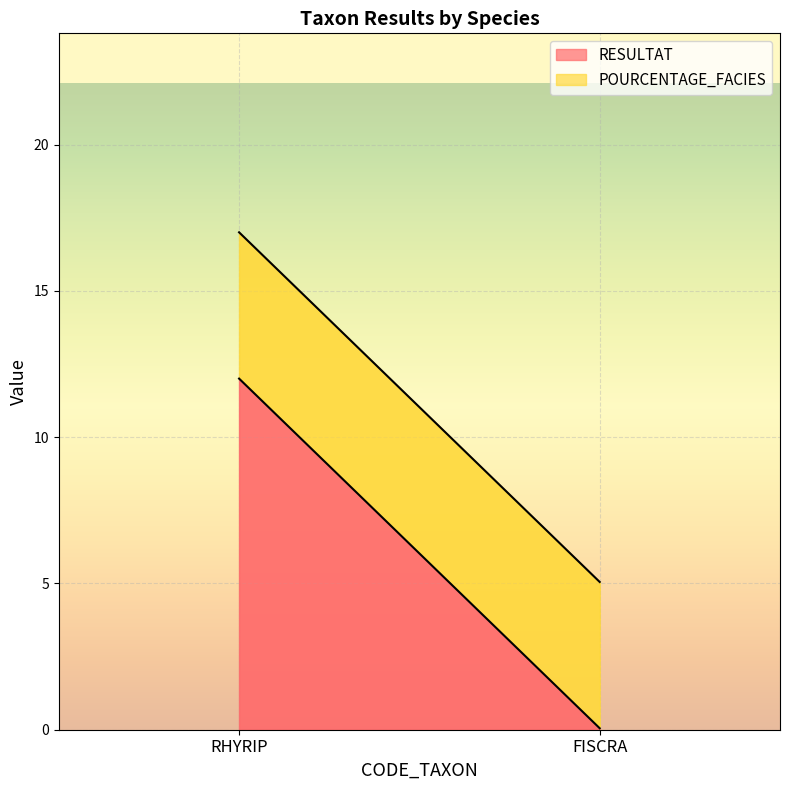

How many lines are shown in the chart?

2